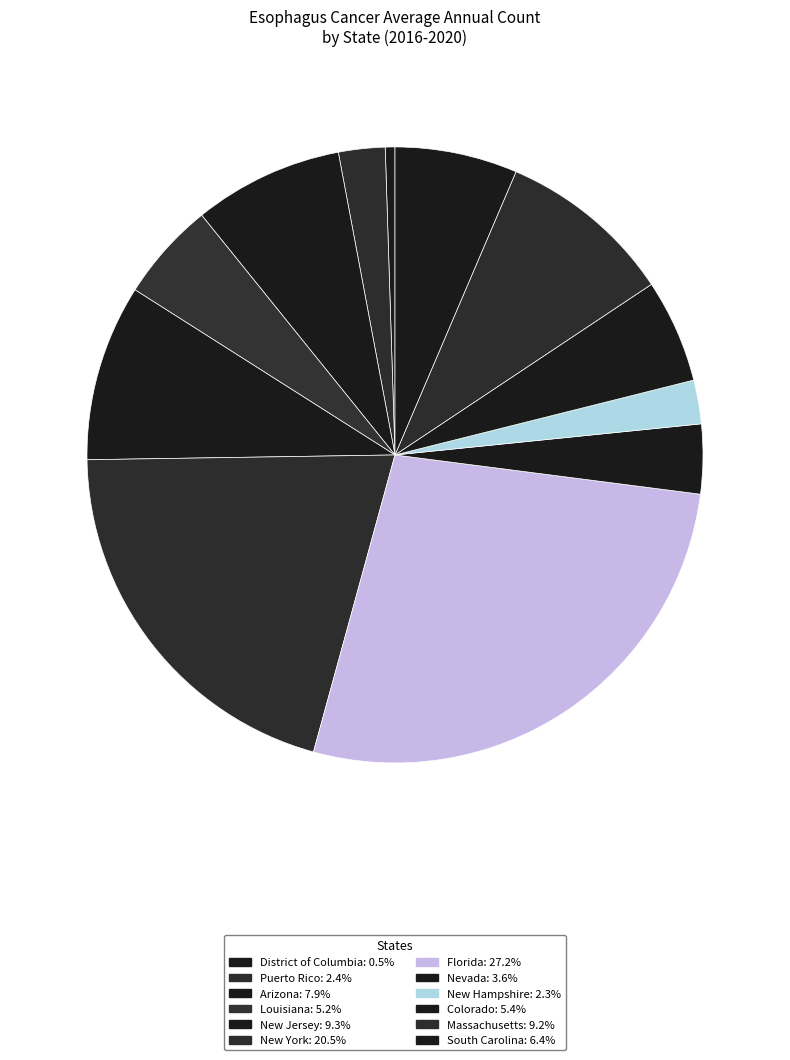

Which has a higher value, South Carolina or Nevada?

South Carolina